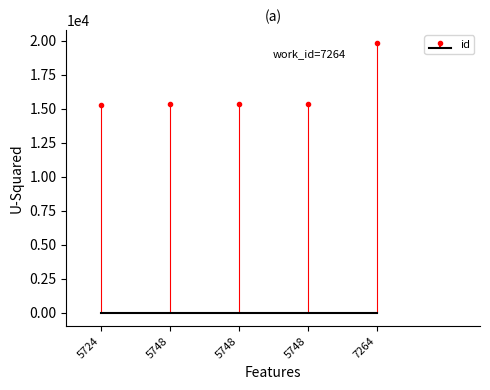

At which category does the chart reach its peak across all series?

7264